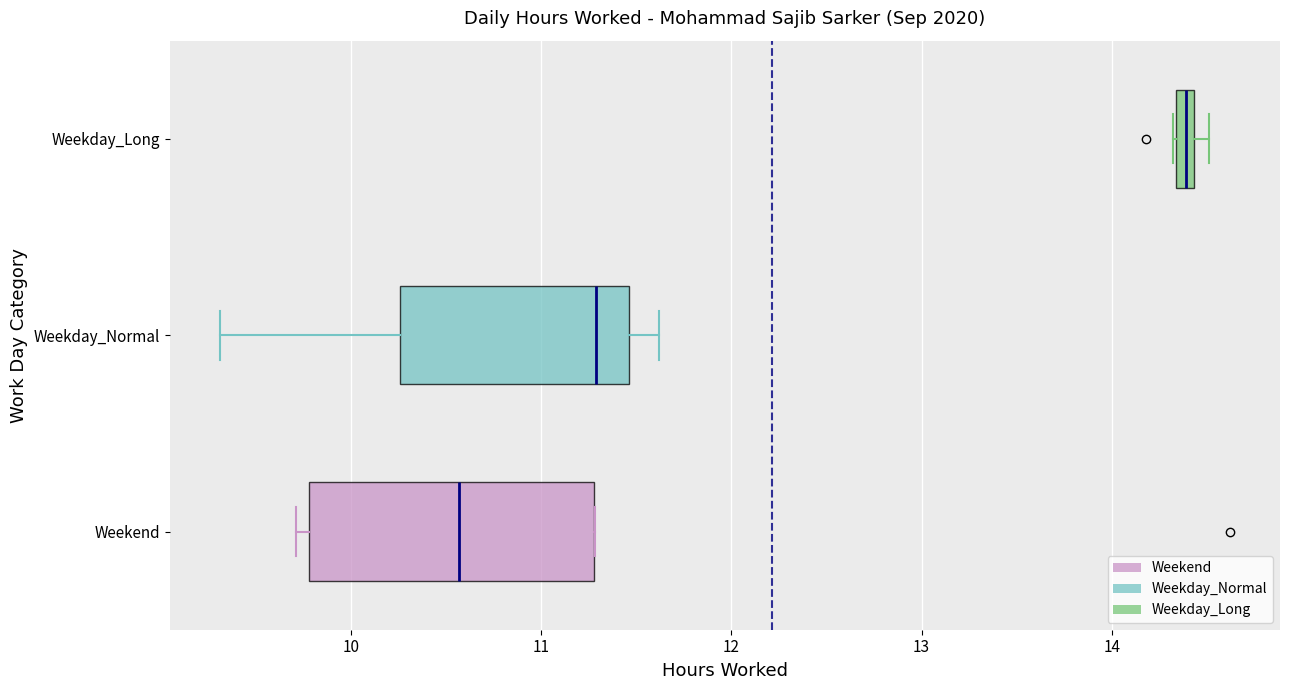

Which box's median line is the furthest to the right?

Weekday_Long